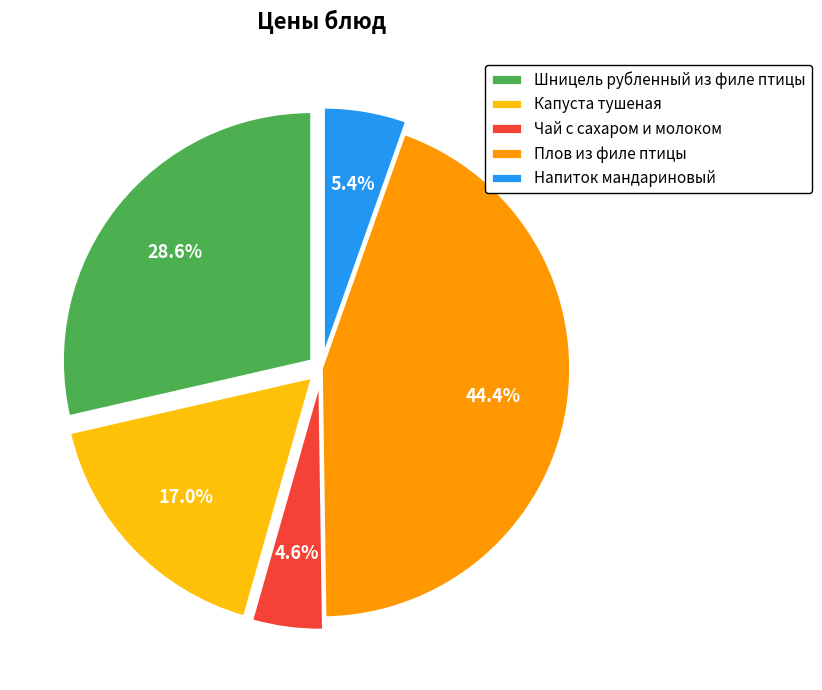

How many slices are in this pie chart?

5